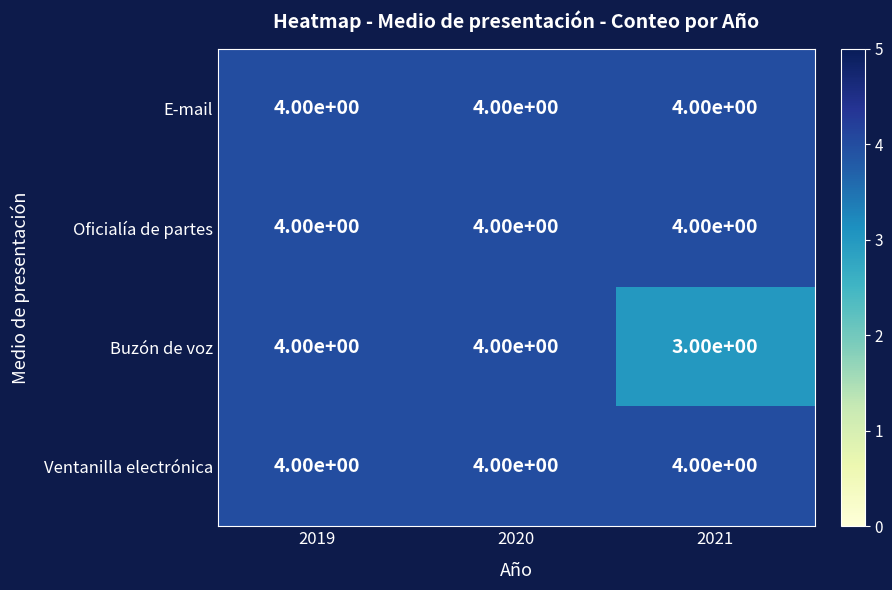

At how many categories does at least one series exceed 3?

3